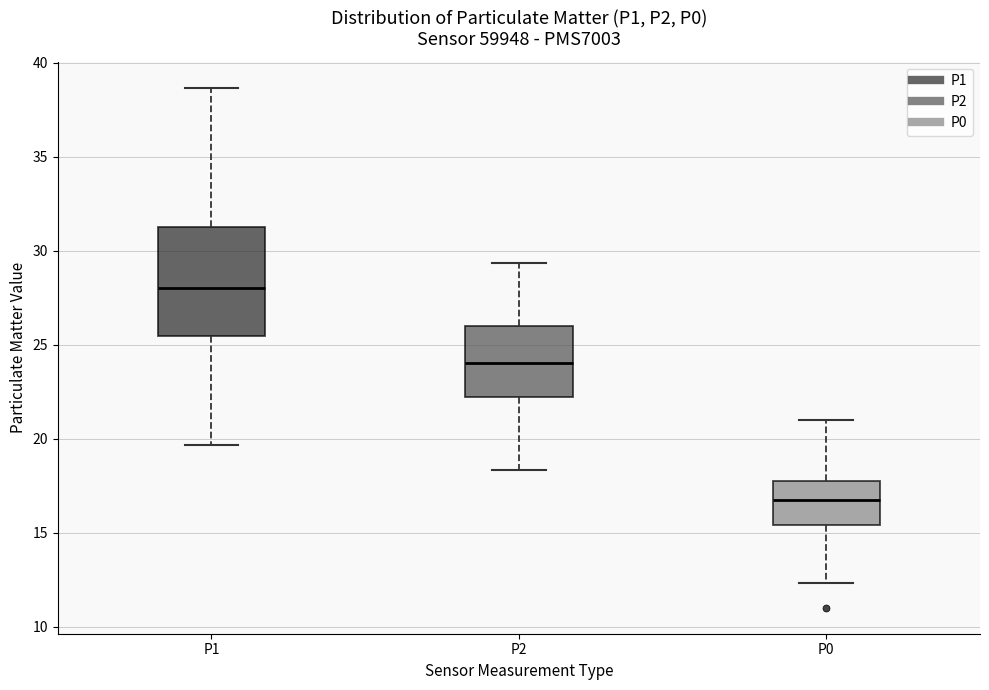

Where does the upper whisker of the box for P1 end on the y-axis? The values are not printed on the chart, so give them approximately, as read against the axis.

38.5